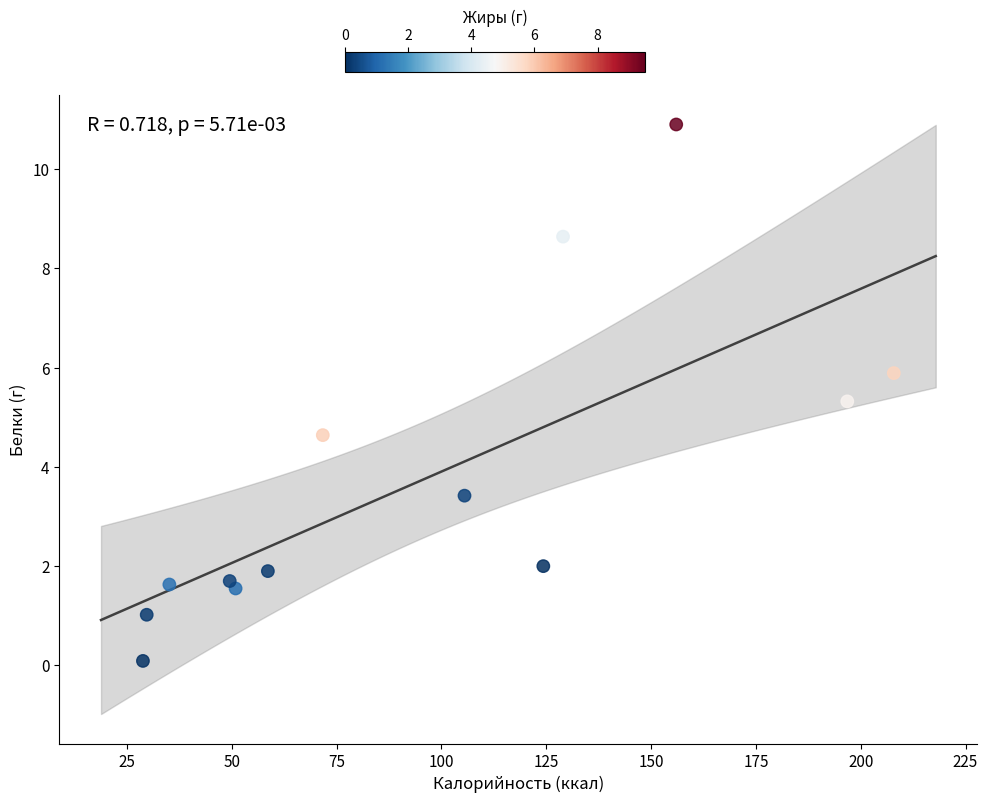

What is the range of Y values (max minus min)?

10.8